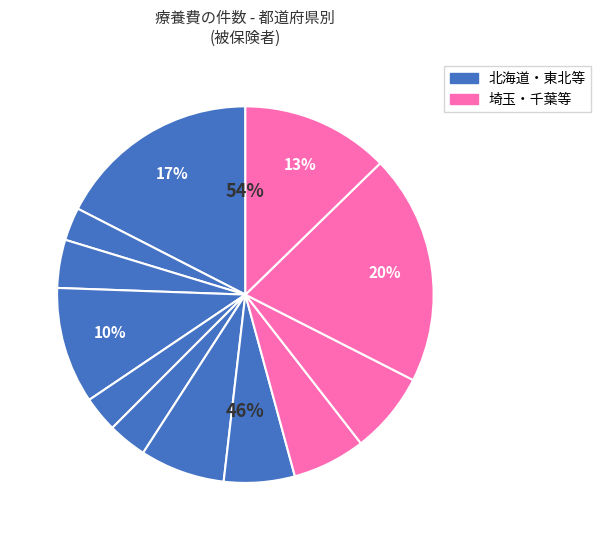

True or false: 青森 accounts for 1% of the total.

False